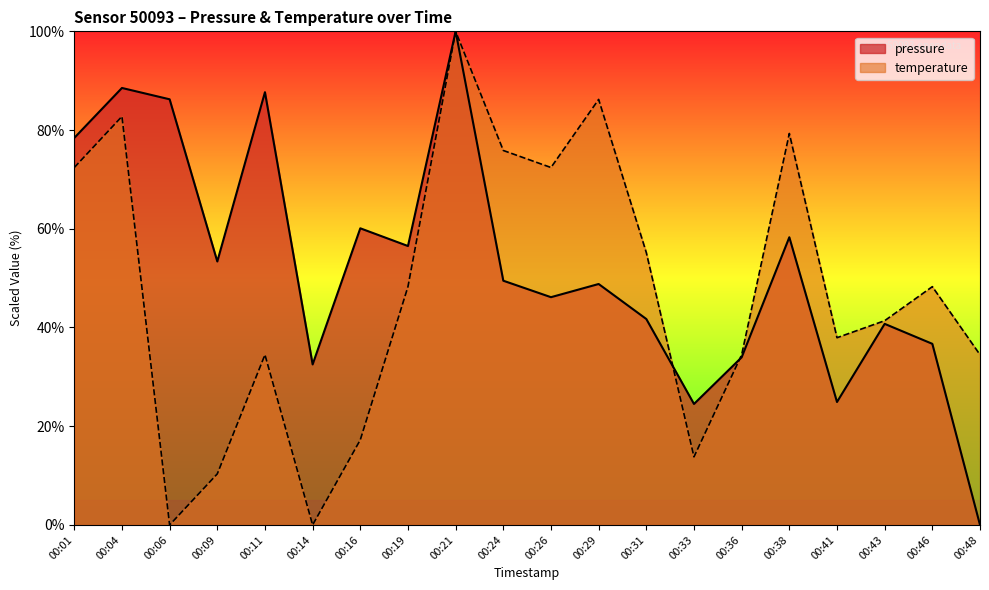

How many intersections are there between pressure and temperature?

2